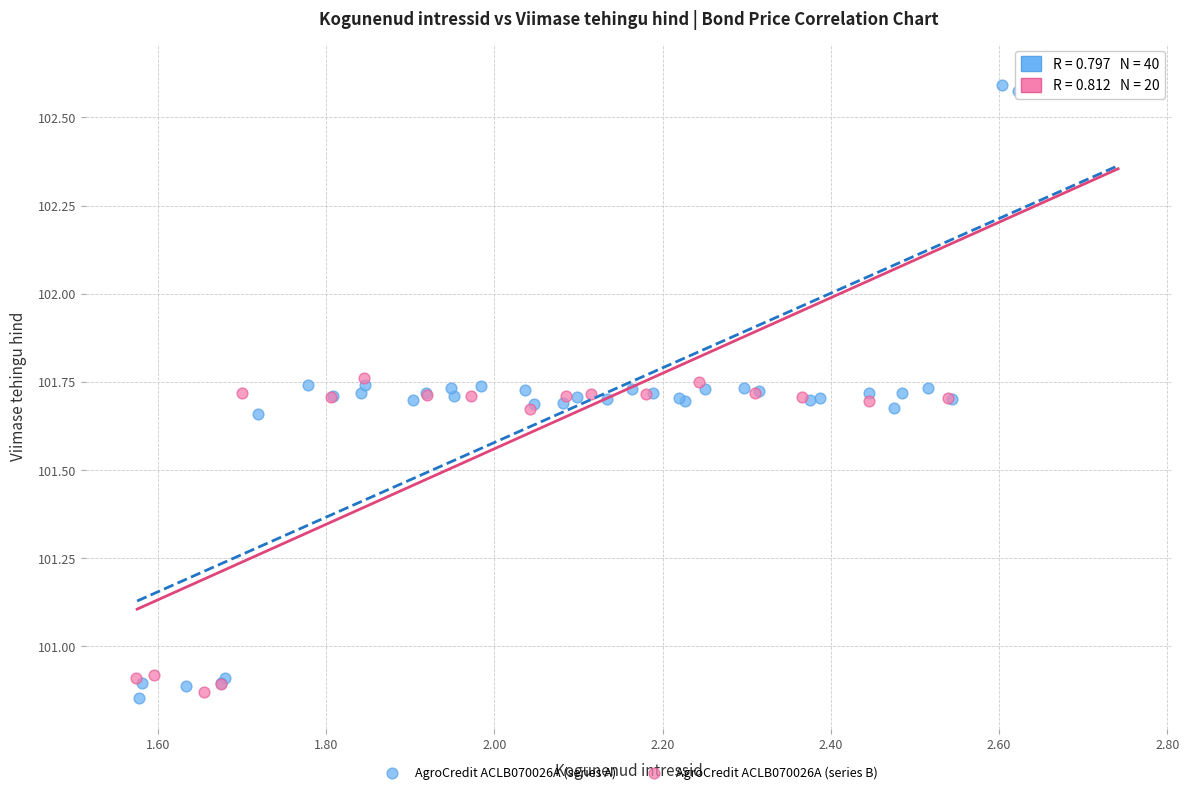

What are all the series names shown in the legend?

AgroCredit ACLB070026A (series A), AgroCredit ACLB070026A (series B)